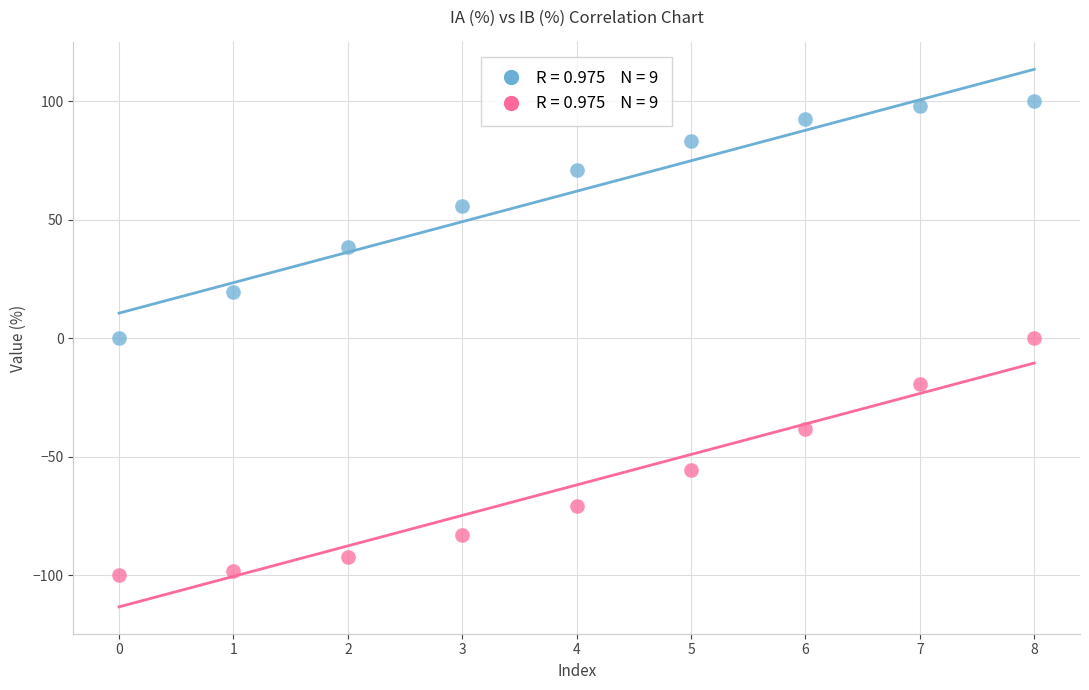

How many points are shown in the scatter plot?

18